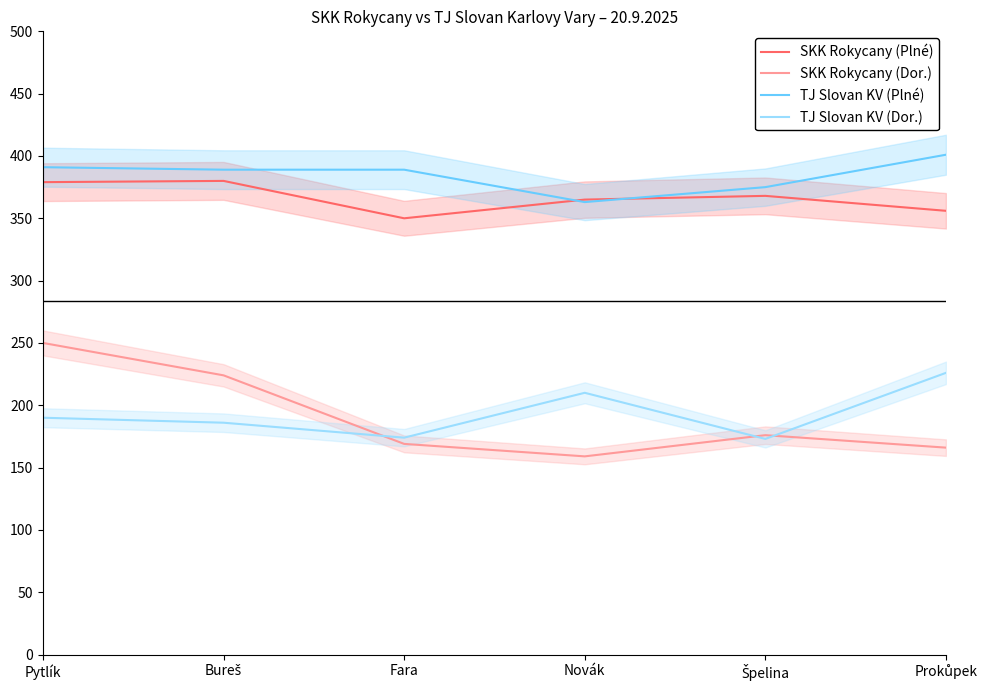

Reading right to left, transcribe all the data shown in this chart.

SKK Rokycany (Plné): 356	368	365	350	380	379
SKK Rokycany (Dor.): 166	176	159	169	224	250
TJ Slovan KV (Plné): 401	375	363	389	389	391
TJ Slovan KV (Dor.): 226	173	210	174	186	190